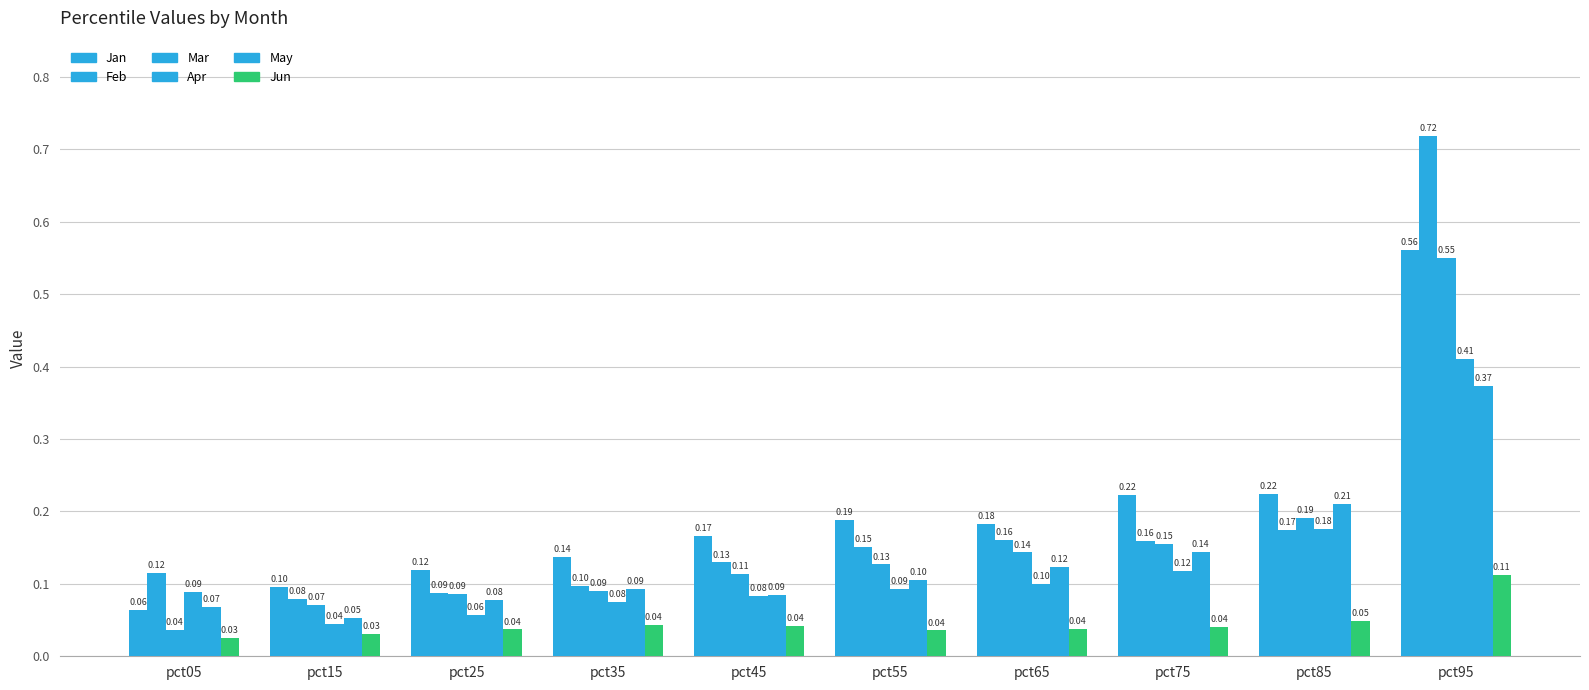

Does the chart contain any negative values?

No